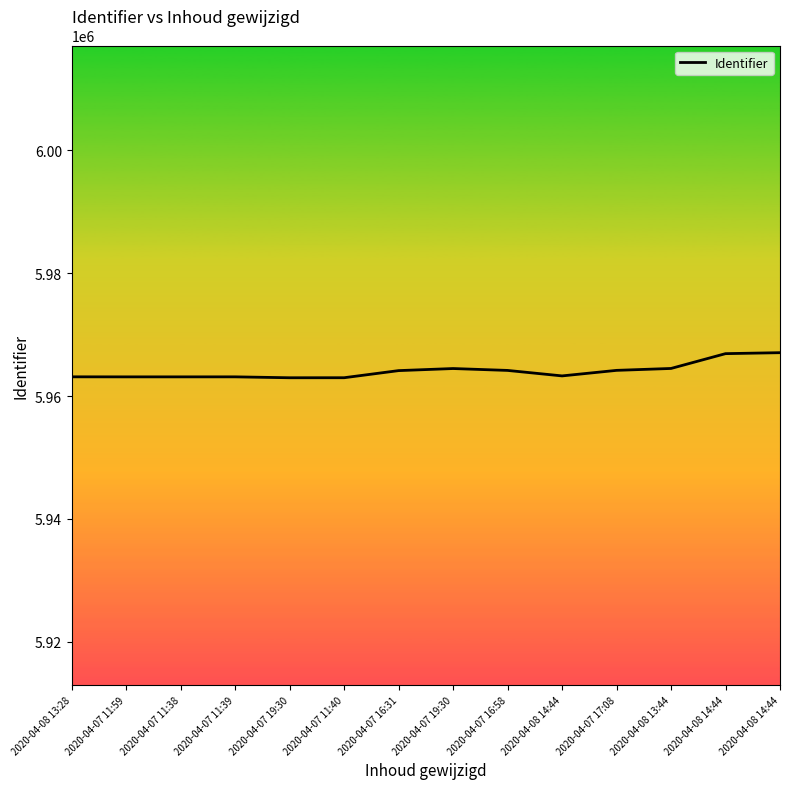

Does the chart display data point markers on the line(s)?

No